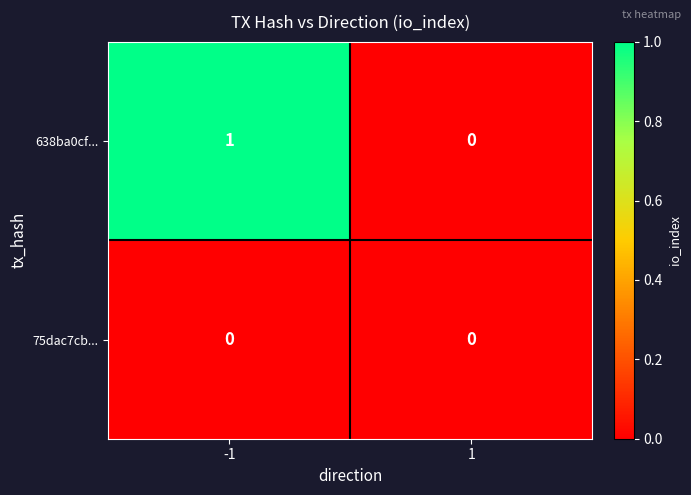

The value of 638ba0cf... at 1 is 1. True or false?

False